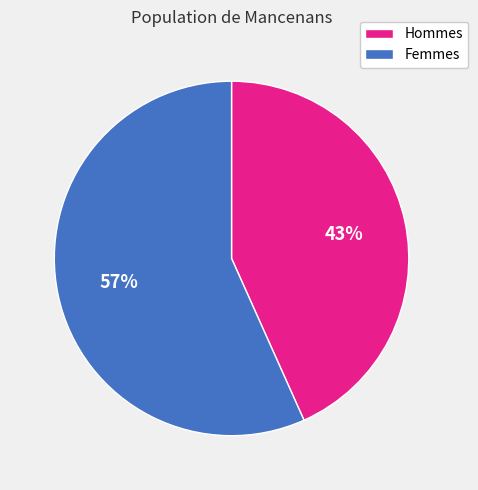

To the nearest percent, what is the average slice percentage?

50%